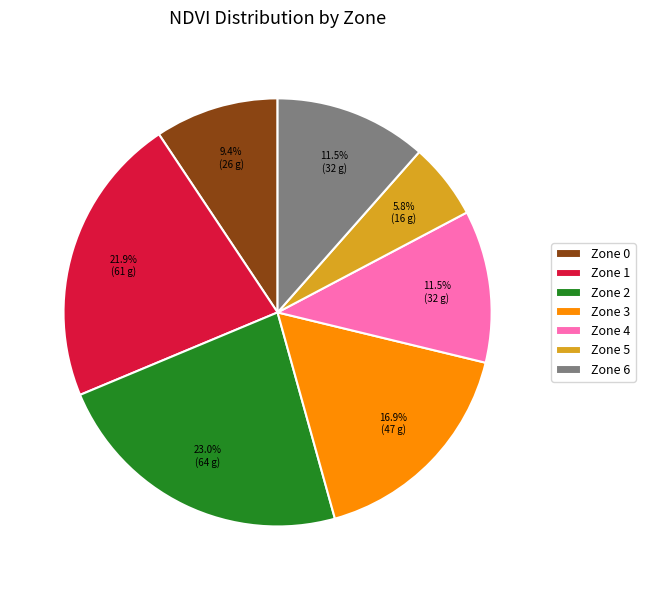

Approximately how many times larger is the value at Zone 2 compared to Zone 4?

2.0